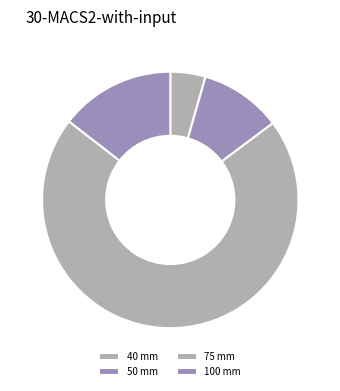

To the nearest percent, what is the difference between the 40 mm and 100 mm slice percentages?

10%